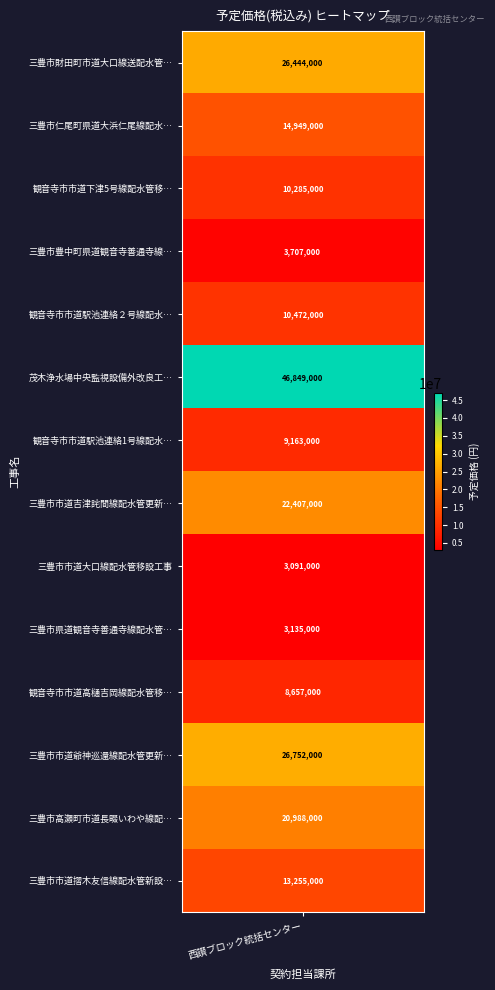

The value at 観音寺市市道駅池連絡1号線配水管新設工事（第2工区） is 9163000. True or false?

True